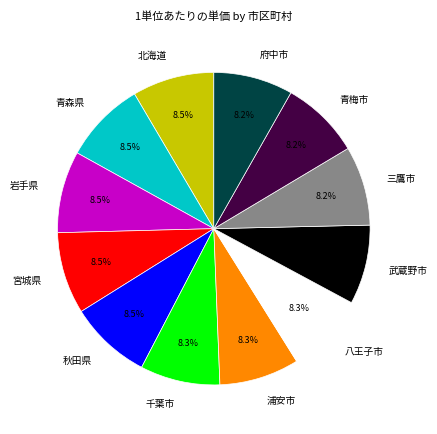

To the nearest percent, what is the average slice percentage?

8%